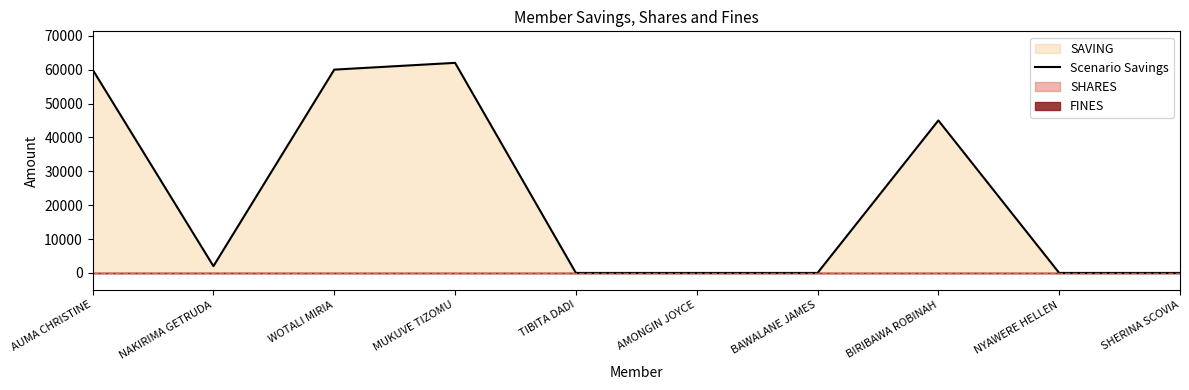

At which category does the chart reach its peak across all series?

MUKUVE TIZOMU